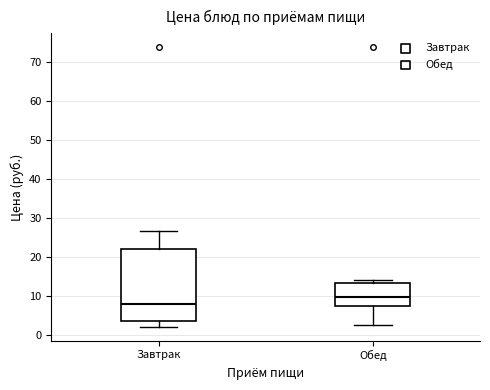

Where does the lower whisker of the box for Обед end on the y-axis? The values are not printed on the chart, so give them approximately, as read against the axis.

2